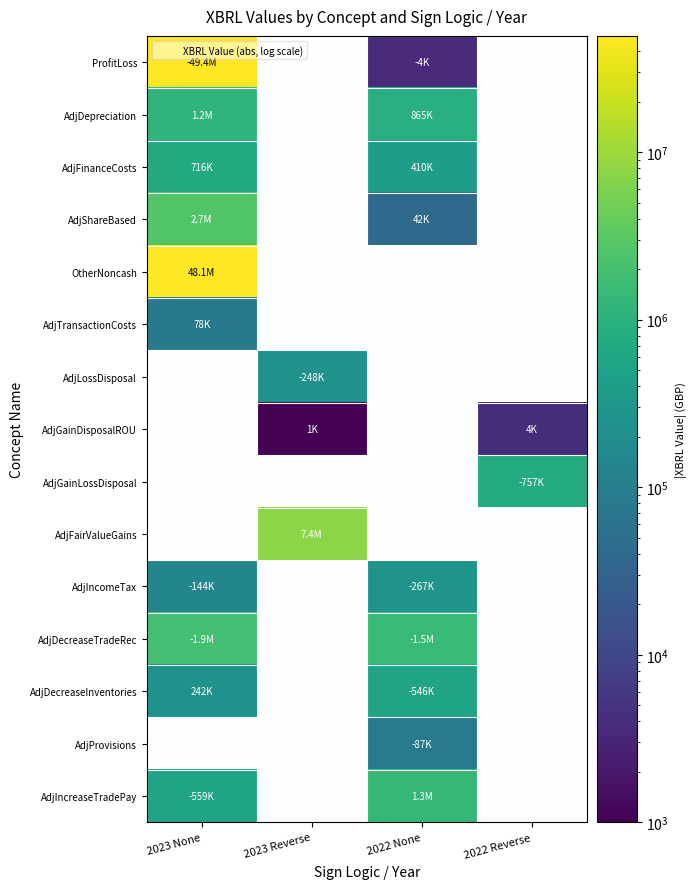

Which category has the highest value across all series?

2023 None